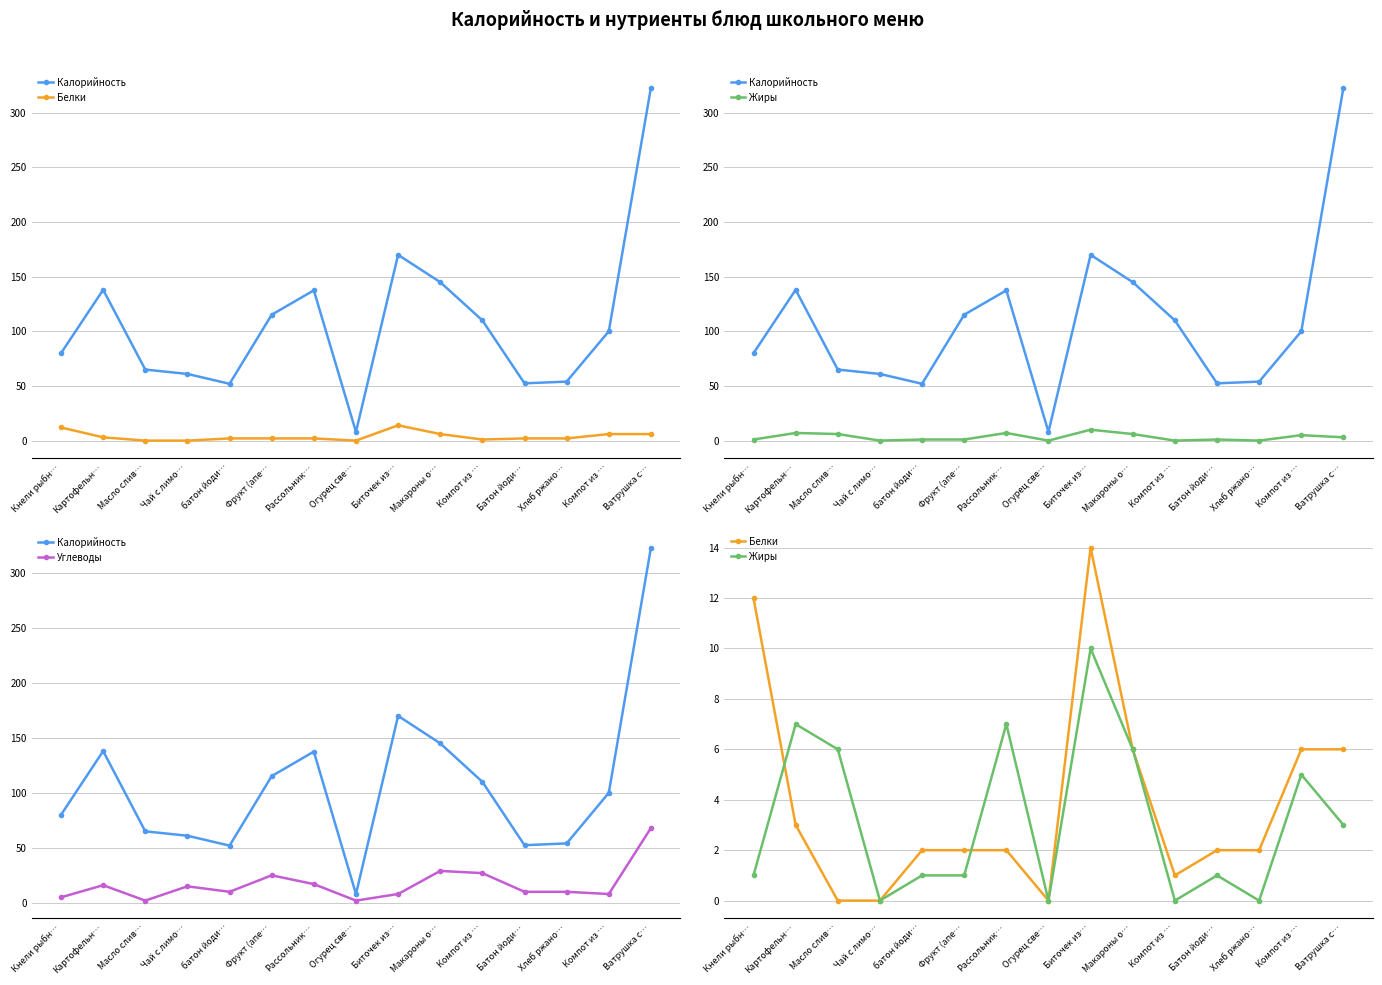

At how many categories does at least one series exceed 102?

7